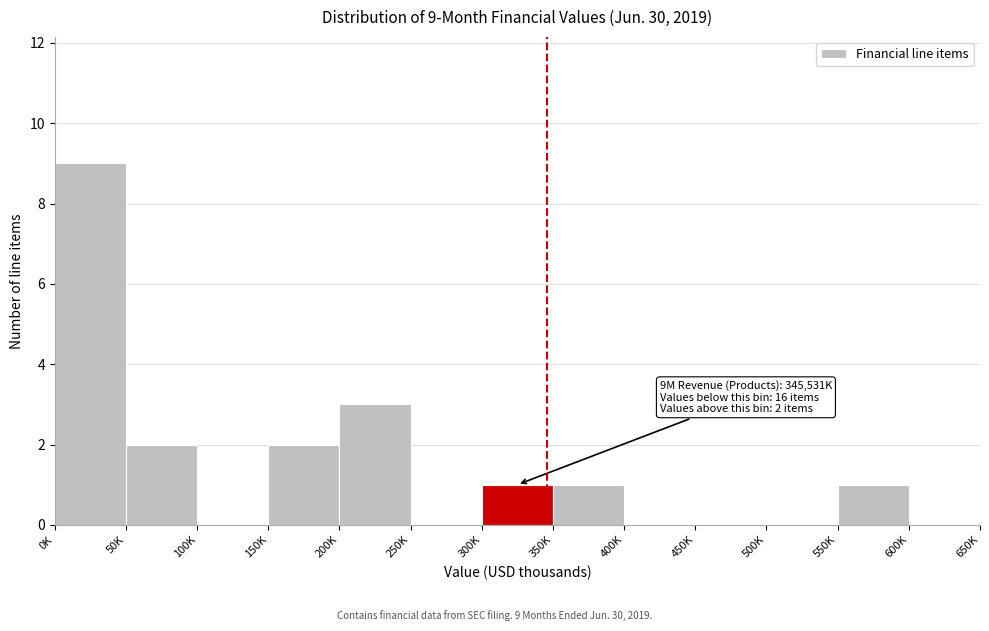

Reading left to right, what are all the values shown in this chart?

0K=9	50K=2	100K=0	150K=2	200K=3	250K=0	300K=1	350K=1	400K=0	450K=0	500K=0	550K=1	600K=0